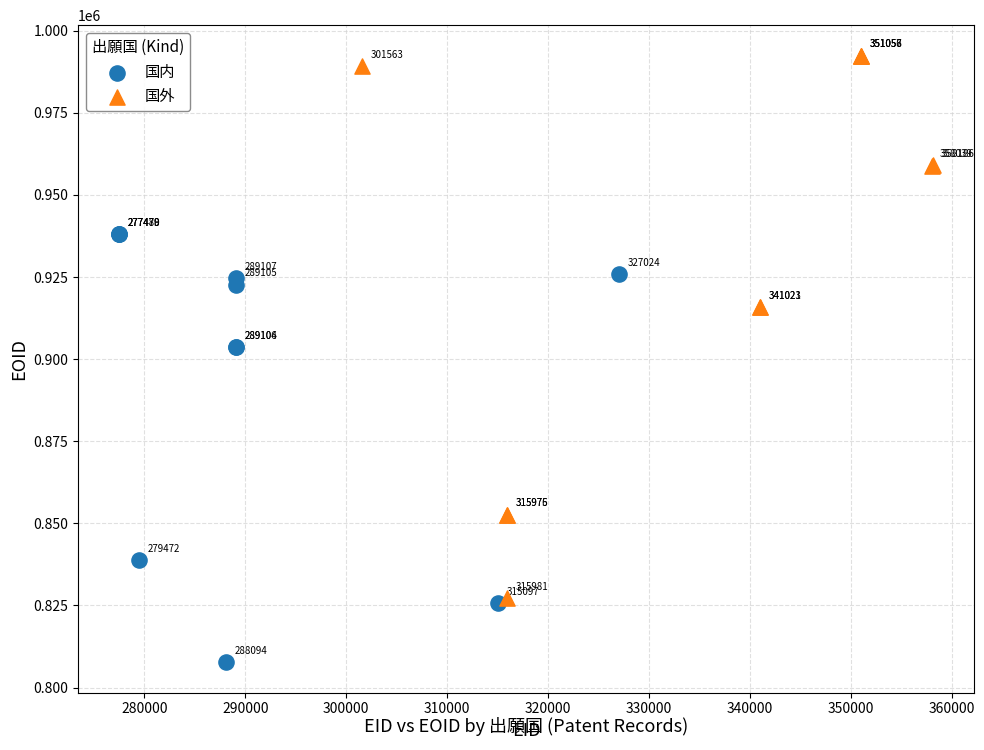

Which series has the widest spread of Y values?

国外